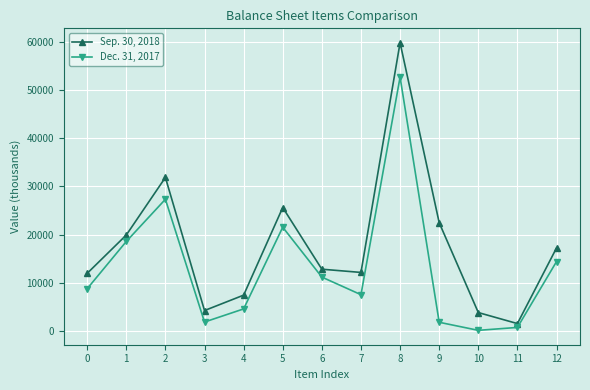

How many data points does each series have?

13